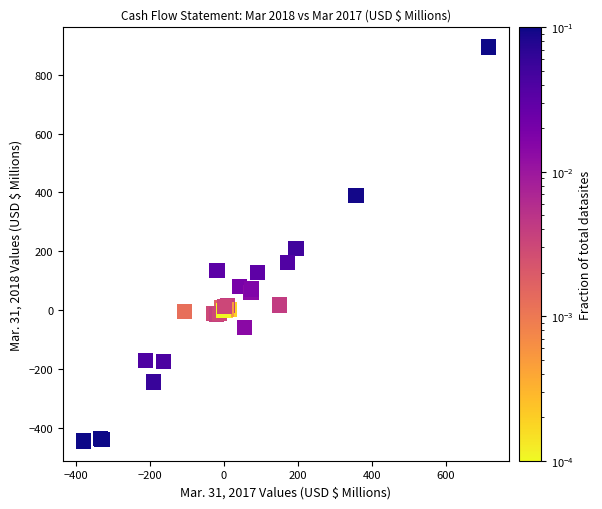

What Y value in the scatter plot is closest to 224?

208.6